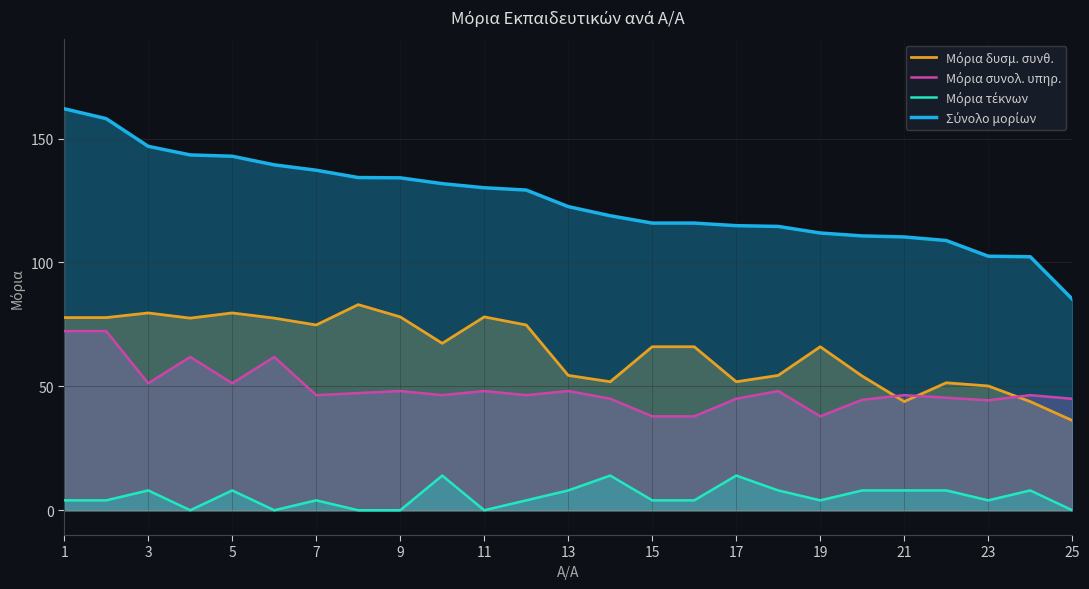

Reading right to left, list all the values displayed in this chart.

Μόρια δυσμ. συνθ.: 36.2	43.9	50.2	51.5	43.9	54.1	66.0	54.4	51.9	66.0	66.0	51.9	54.4	74.8	78.0	67.4	78.0	83.0	74.8	77.5	79.6	77.5	79.6	77.8	77.8
Μόρια συνολ. υπηρ.: 45.0	46.5	44.4	45.4	46.5	44.6	37.9	48.1	45.0	37.9	37.9	45.0	48.1	46.5	48.1	46.5	48.1	47.3	46.5	61.9	51.2	61.9	51.2	72.3	72.3
Μόρια τέκνων: 0.0	8.0	4.0	8.0	8.0	8.0	4.0	8.0	14.0	4.0	4.0	14.0	8.0	4.0	0.0	14.0	0.0	0.0	4.0	0.0	8.0	0.0	8.0	4.0	4.0
Σύνολο μορίων: 85.2	102.3	102.5	108.9	110.3	110.7	111.9	114.5	114.9	115.9	115.9	118.9	122.5	129.2	130.2	131.8	134.2	134.3	137.2	139.4	142.9	143.4	146.9	158.1	162.1